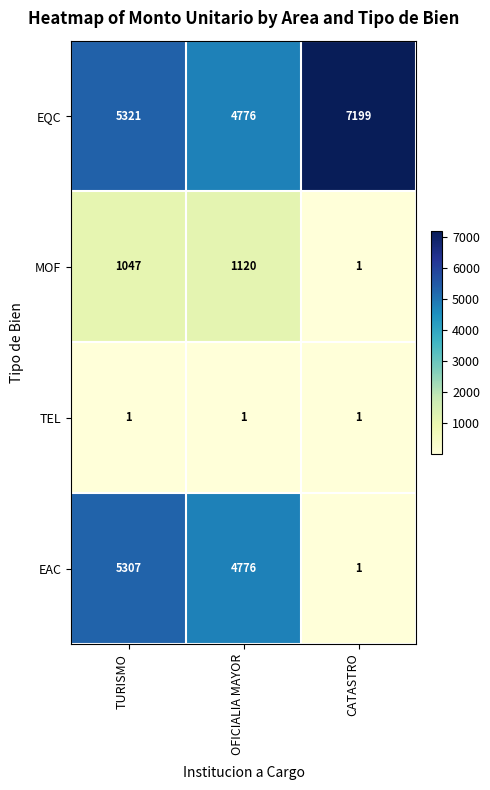

Is it true that MOF equals 1120 at OFICIALIA MAYOR?

True